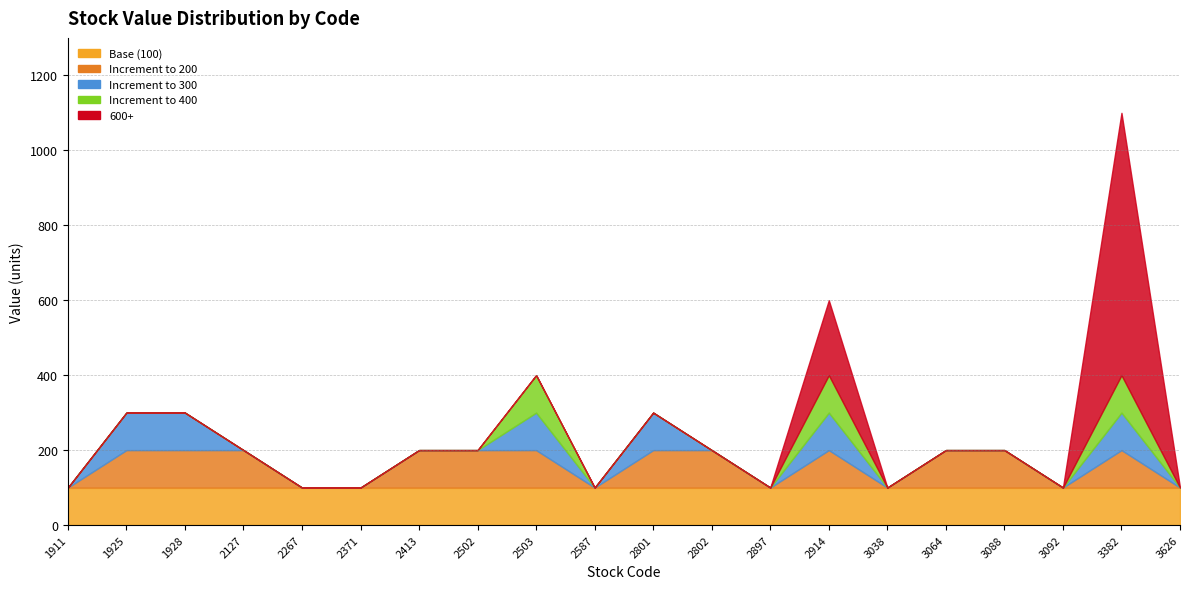

True or false: 300 has a value of 300 at 19.

True